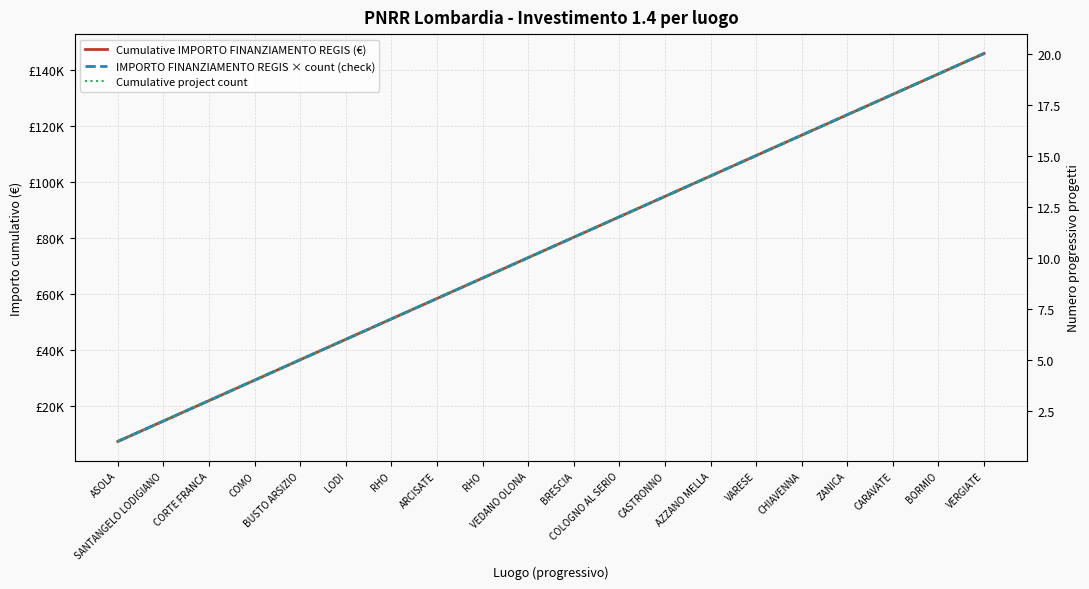

What are all the series names shown in the legend?

Cumulative IMPORTO FINANZIAMENTO REGIS (€), IMPORTO FINANZIAMENTO REGIS × count (check), Cumulative project count